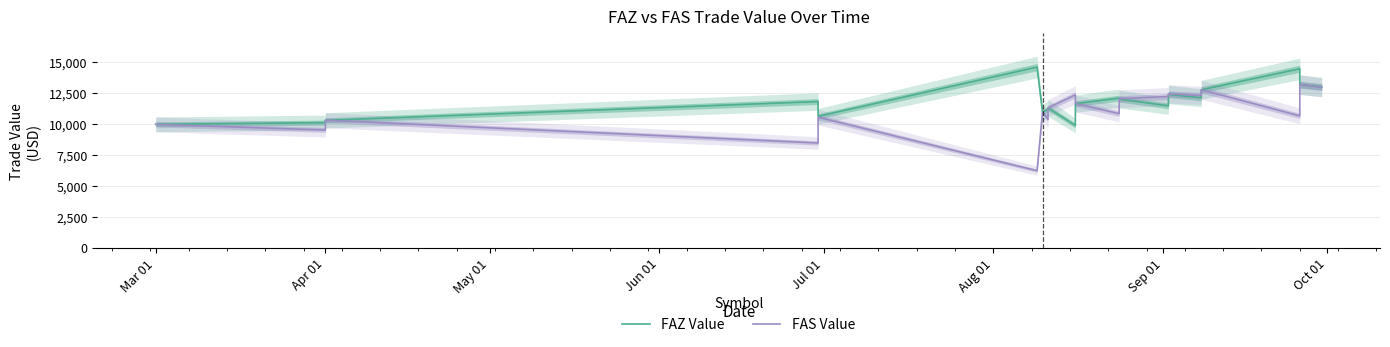

Where is FAS Value nearest to the value 9700?

Apr 01